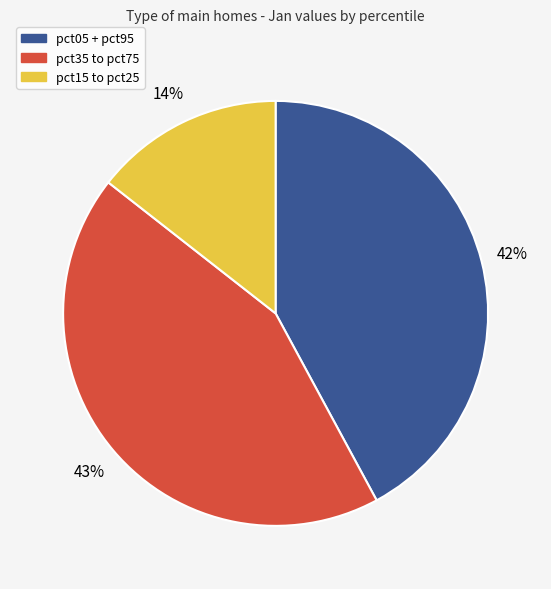

Is the sum of pct35 to pct75 and pct15 to pct25 greater than half?

Yes